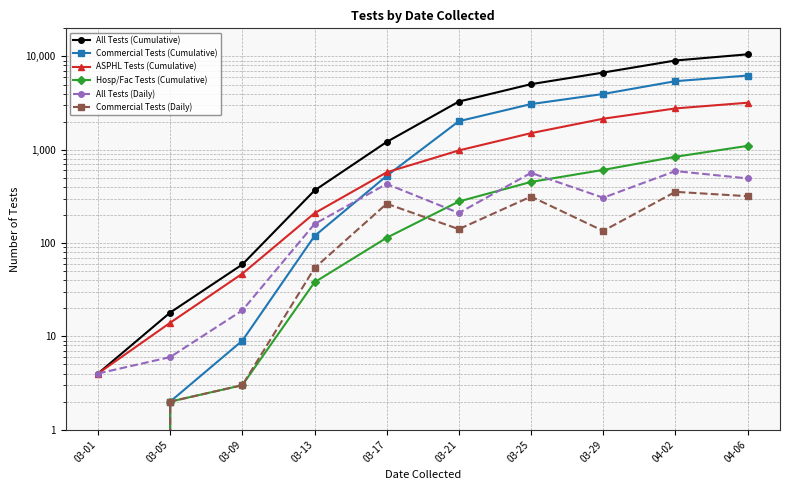

What is the sum of all ASPHL Tests (Cumulative) values?

11449